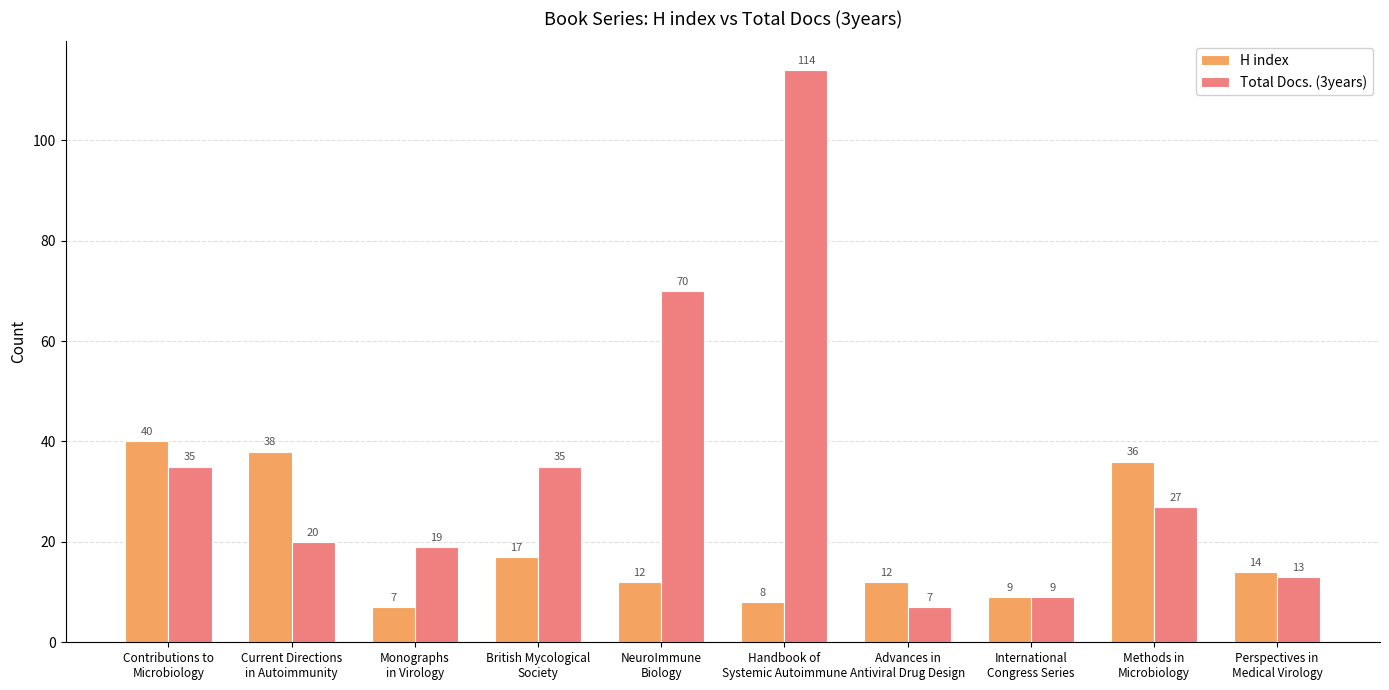

Where does the H index series first go above 14?

Contributions to
Microbiology